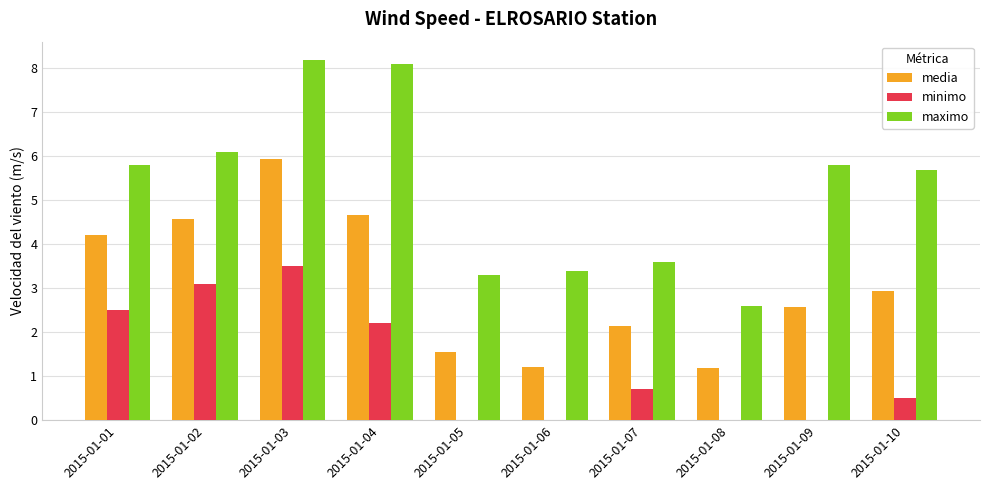

What is the sum of the maximo values at 2015-01-06 and 2015-01-02?

9.5